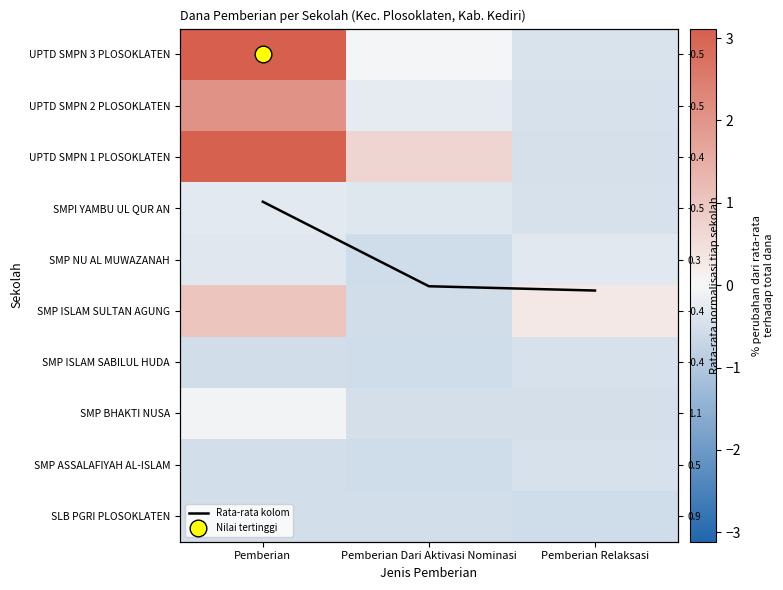

How many data points does each series have?

3